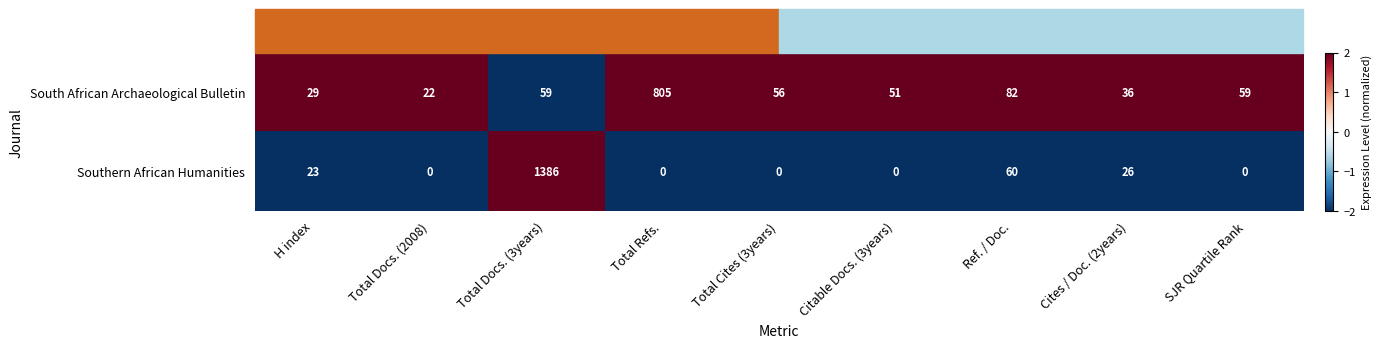

Which series changed the most between H index and Citable Docs. (3years)?

Southern African Humanities